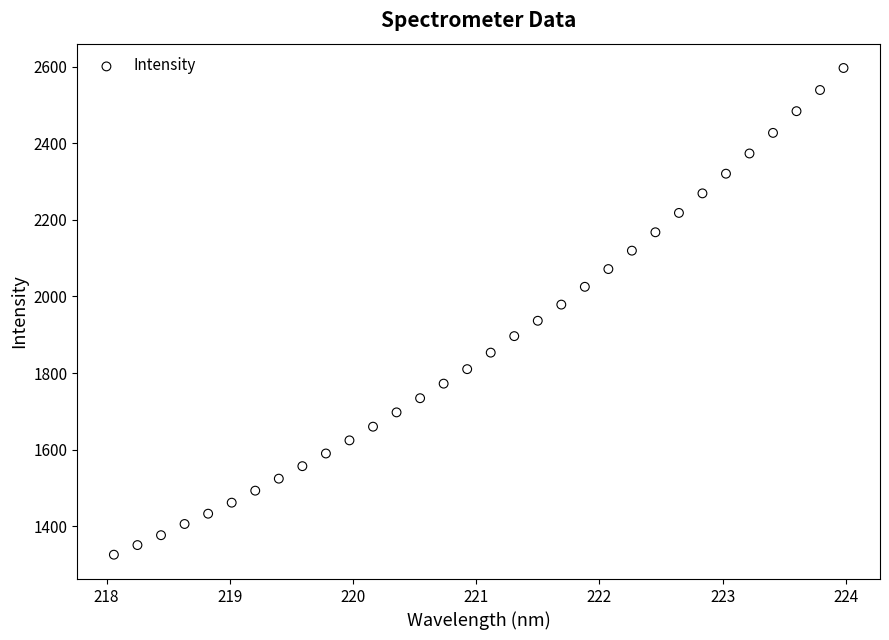

What is the range of X values (max minus min)?

5.9